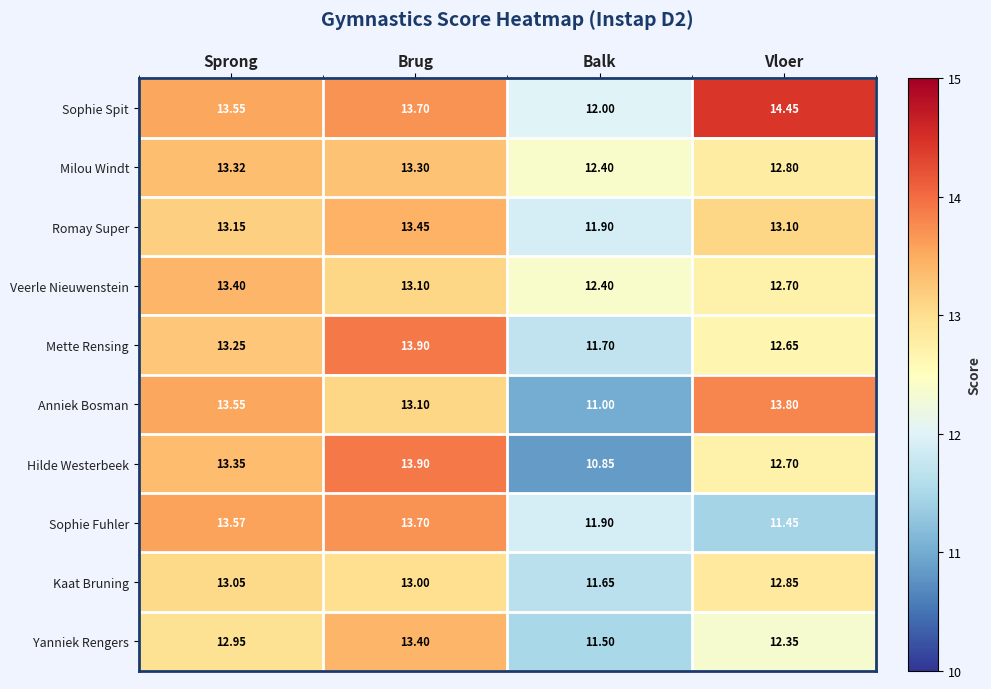

List the labels in order of Romay Super value, largest first.

Brug, Sprong, Vloer, Balk